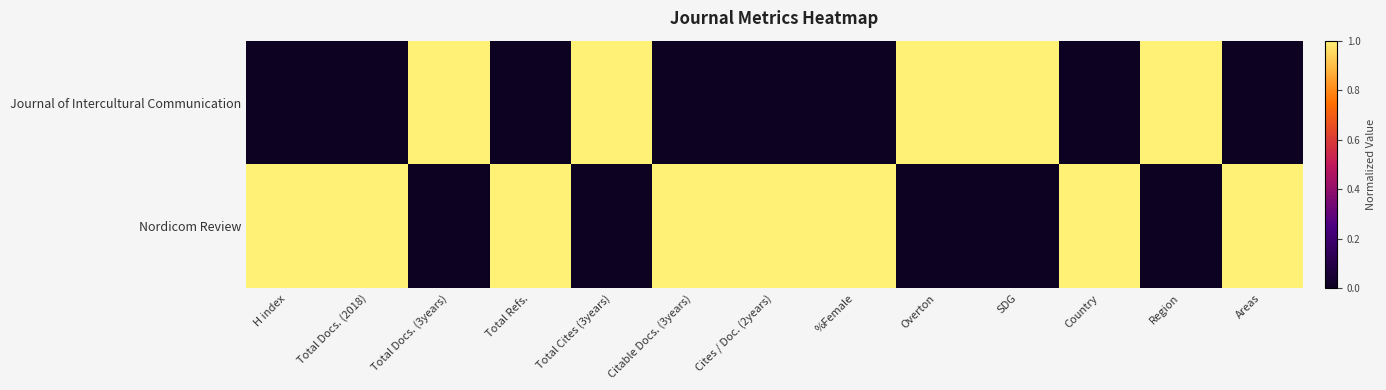

At which category does the chart reach its peak across all series?

Total Docs. (3years)